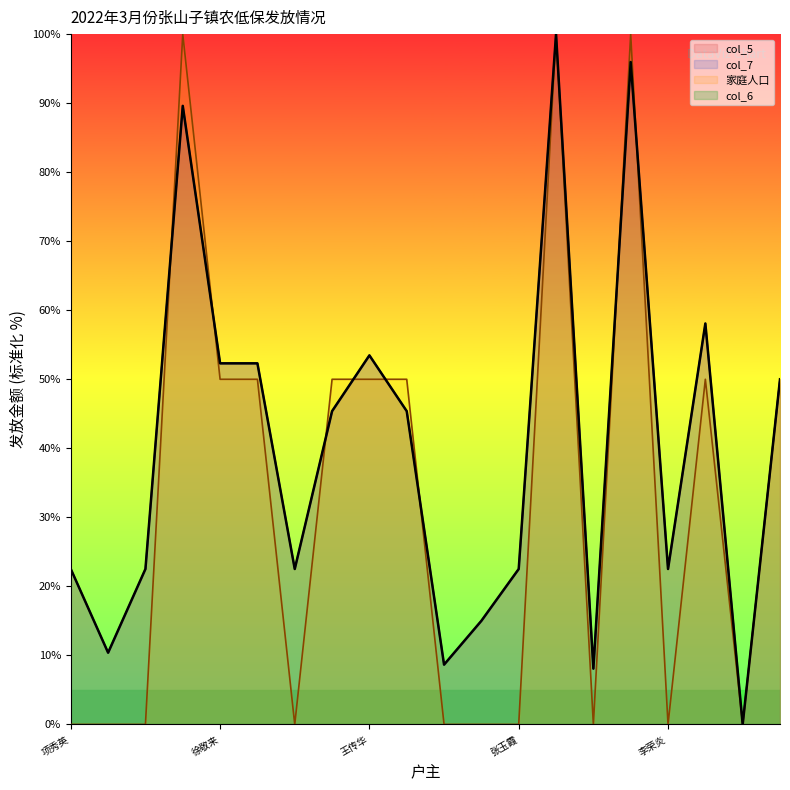

What is the value of the col_7 point at the 13th from the left?

22.5